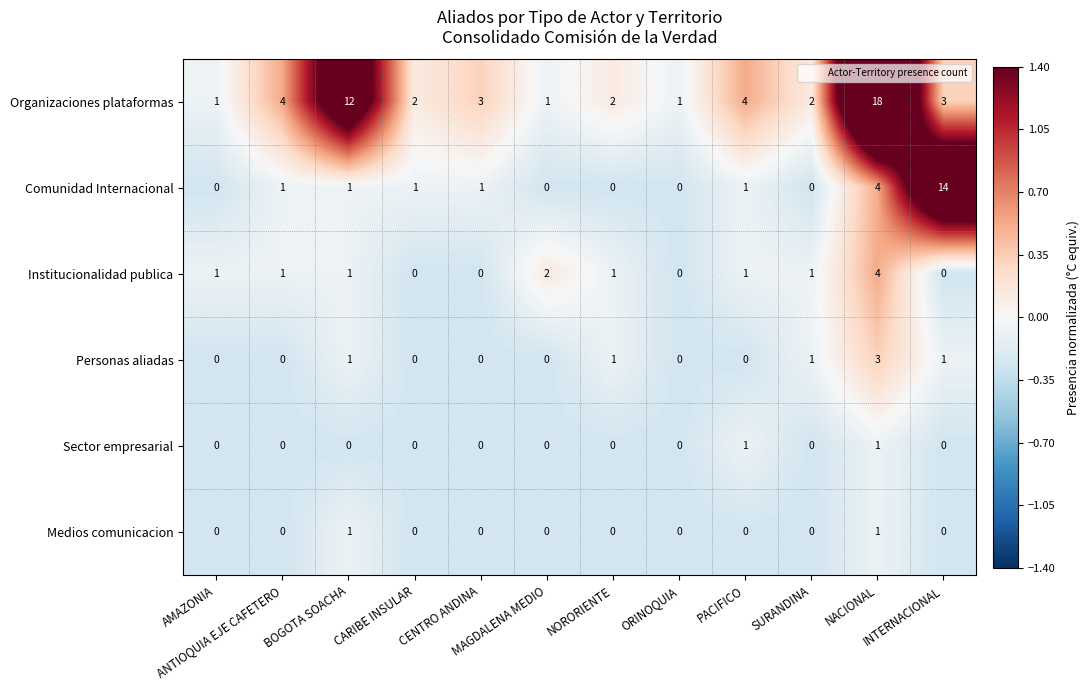

What is the difference between the highest and lowest values at AMAZONIA?

1